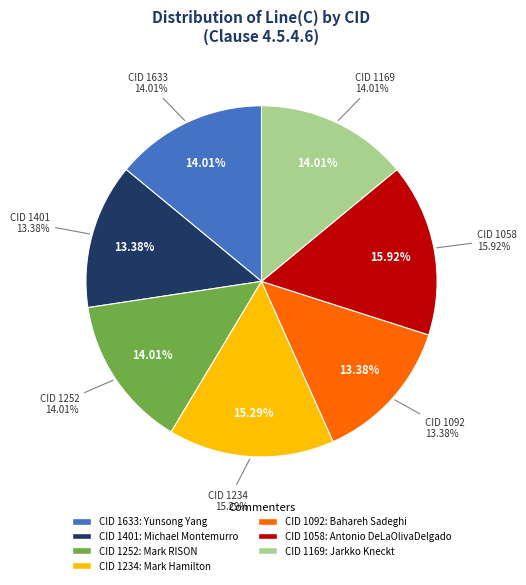

Is 1234 the majority of the pie?

No